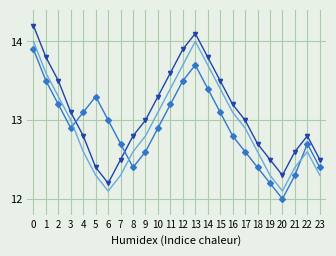

Which label corresponds to the smallest value in the chart?

20